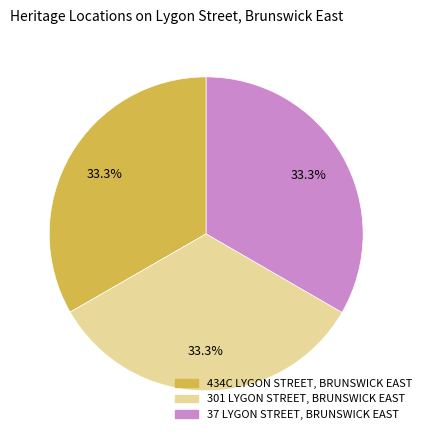

To the nearest percent, what portion does 434C LYGON STREET, BRUNSWICK EAST represent?

33%